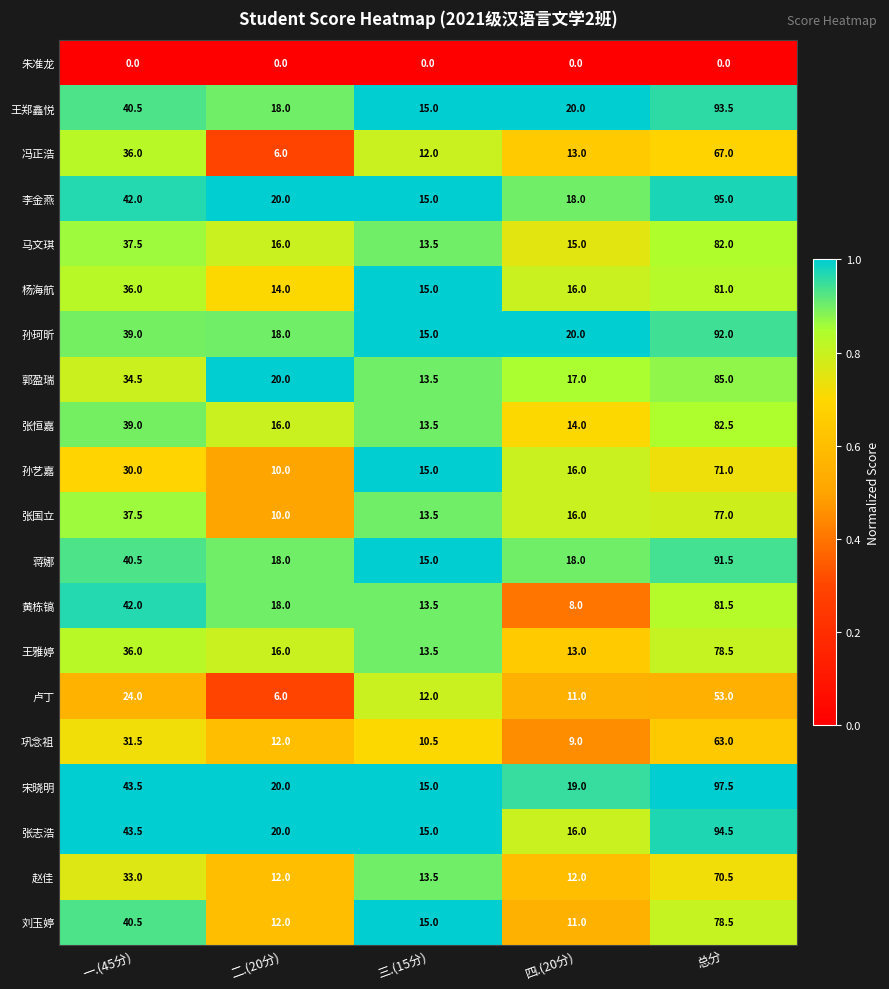

True or false: 郭盈瑞 has a value of 8.4 at 四.(20分).

False